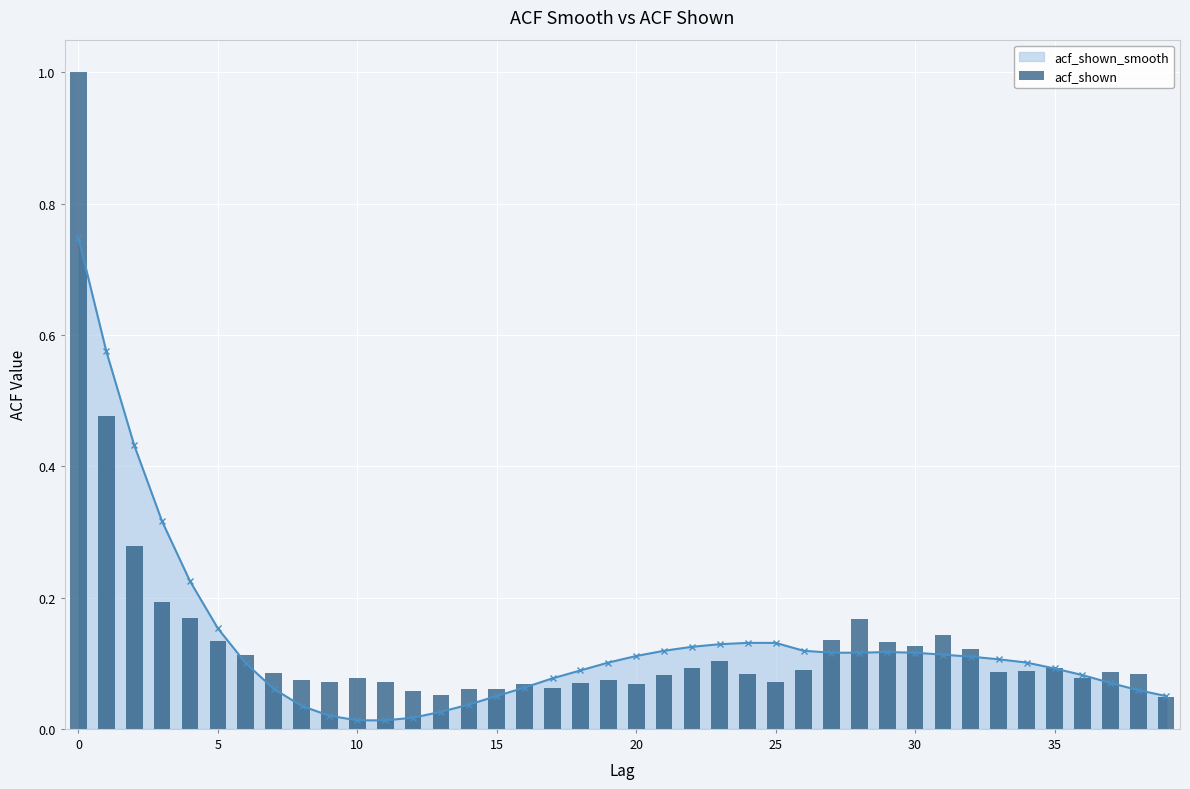

True or false: acf_shown_smooth has more than 0 interior local peaks.

True